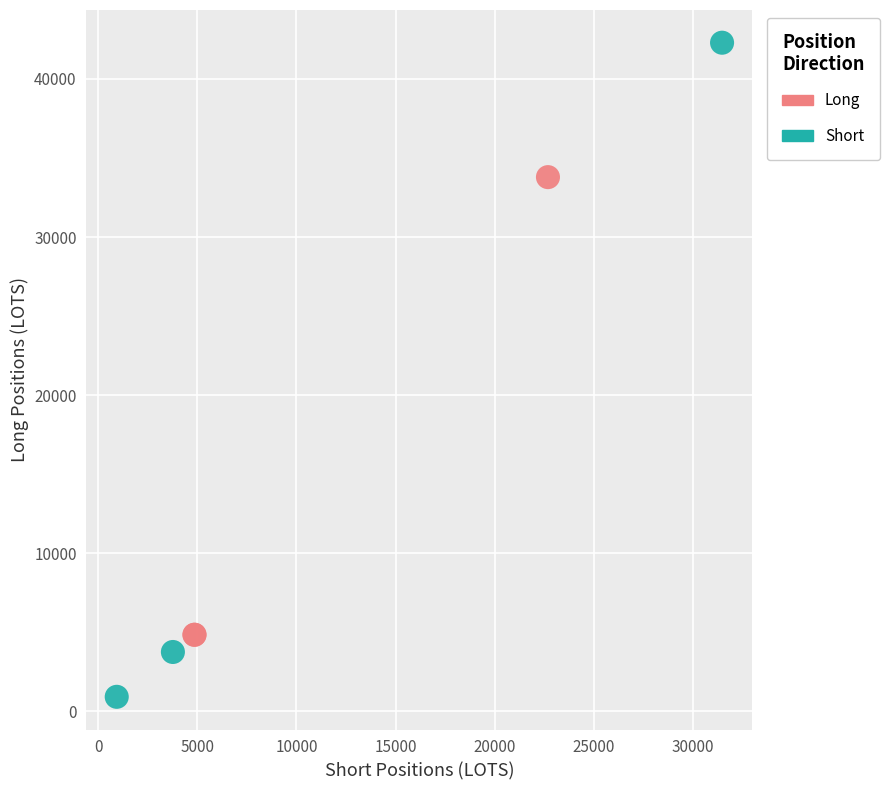

Which series reaches the maximum Y coordinate?

Short